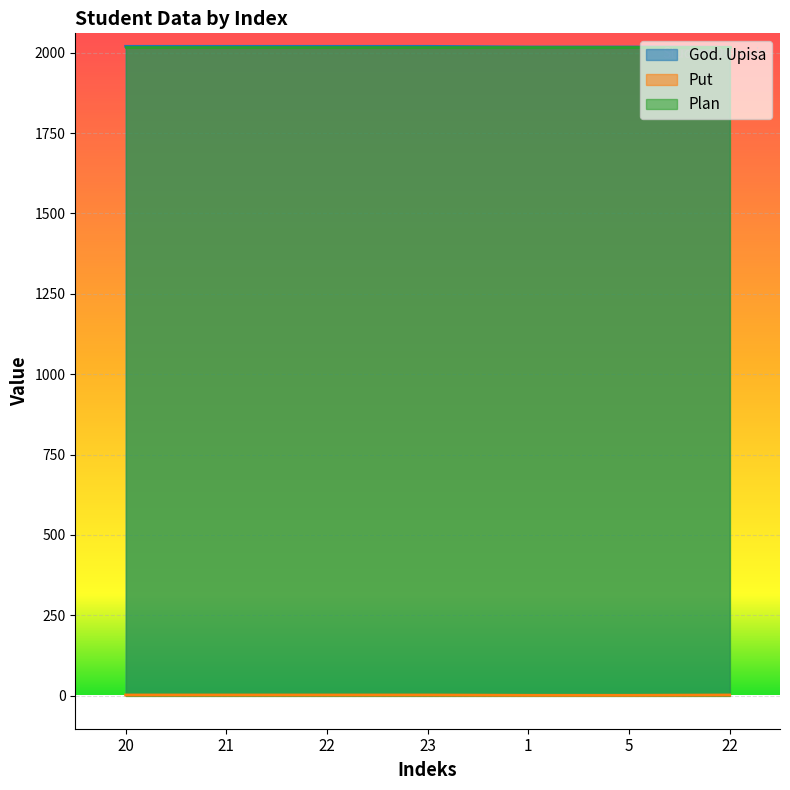

Which series has the largest total across all categories?

God. Upisa